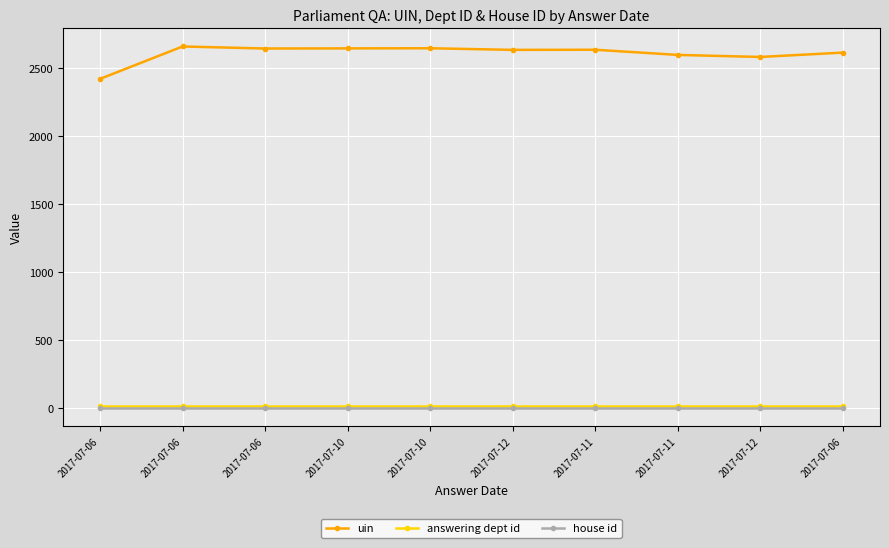

Reading left to right, list all the values displayed in this chart.

uin: 2418	2656	2641	2642	2643	2631	2632	2594	2579	2611
answering dept id: 13	13	13	13	13	13	13	13	13	13
house id: 1	1	1	1	1	1	1	1	1	1